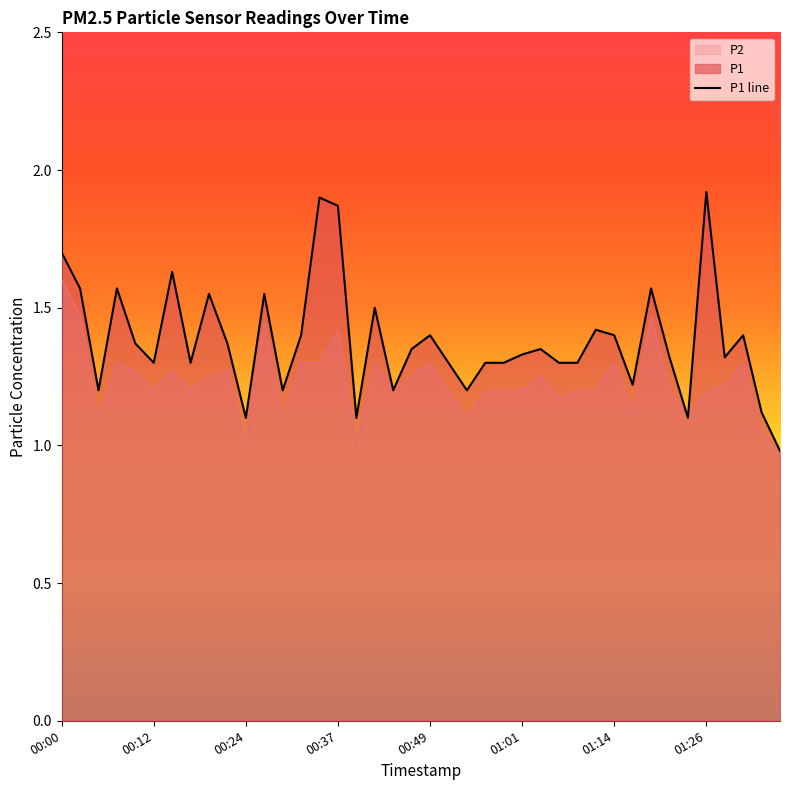

Does the chart have visible grid lines?

No